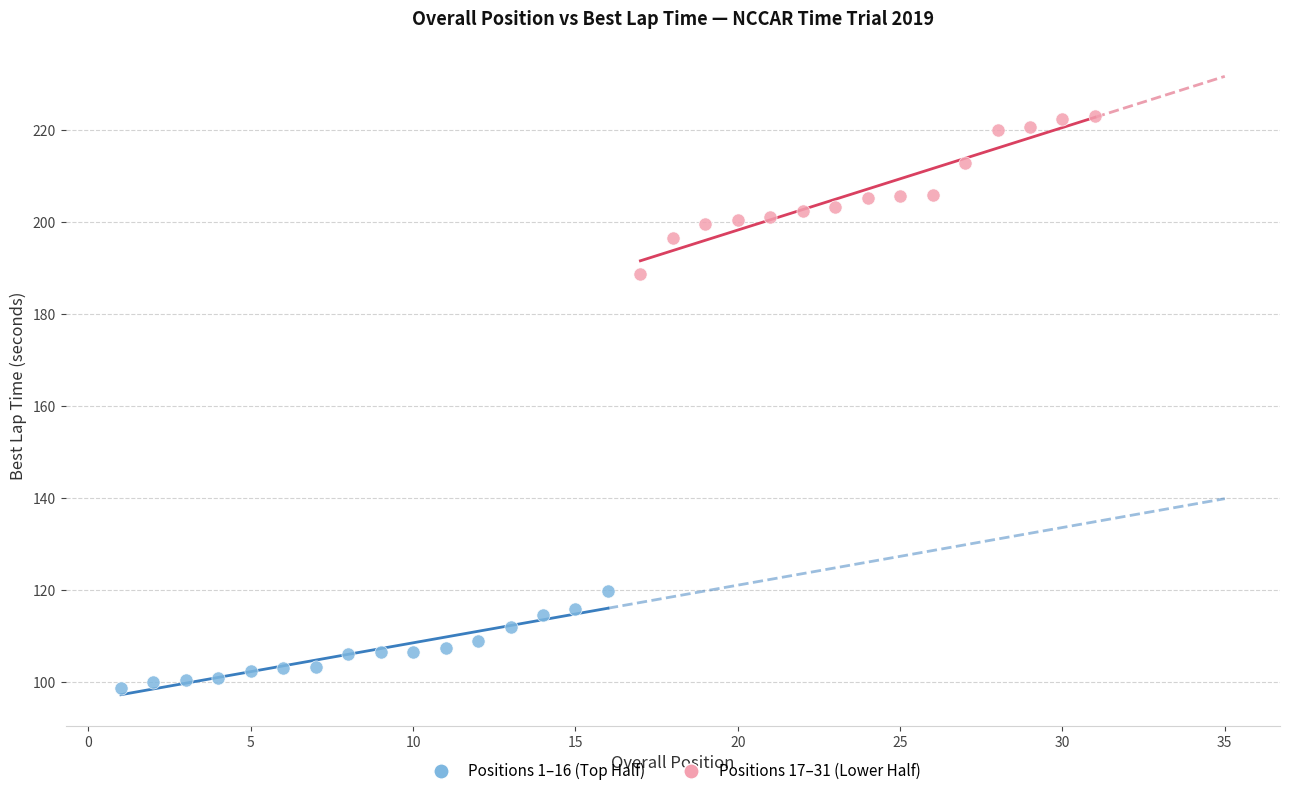

Which series has the largest Y range (max minus min)?

Positions 17–31 (Lower Half)